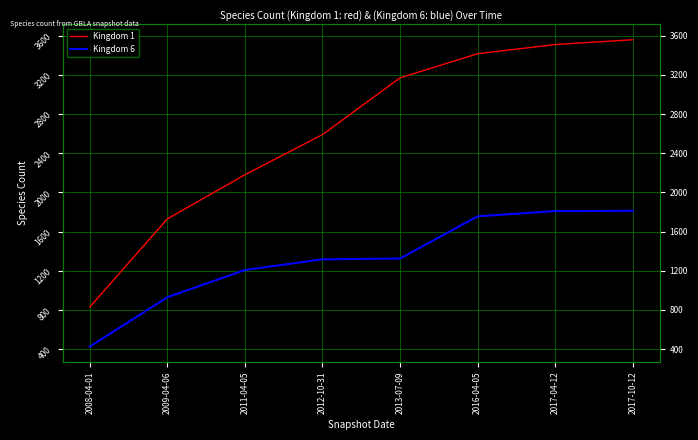

What is the difference between the second highest and second lowest values in the Kingdom 1 series?

1779